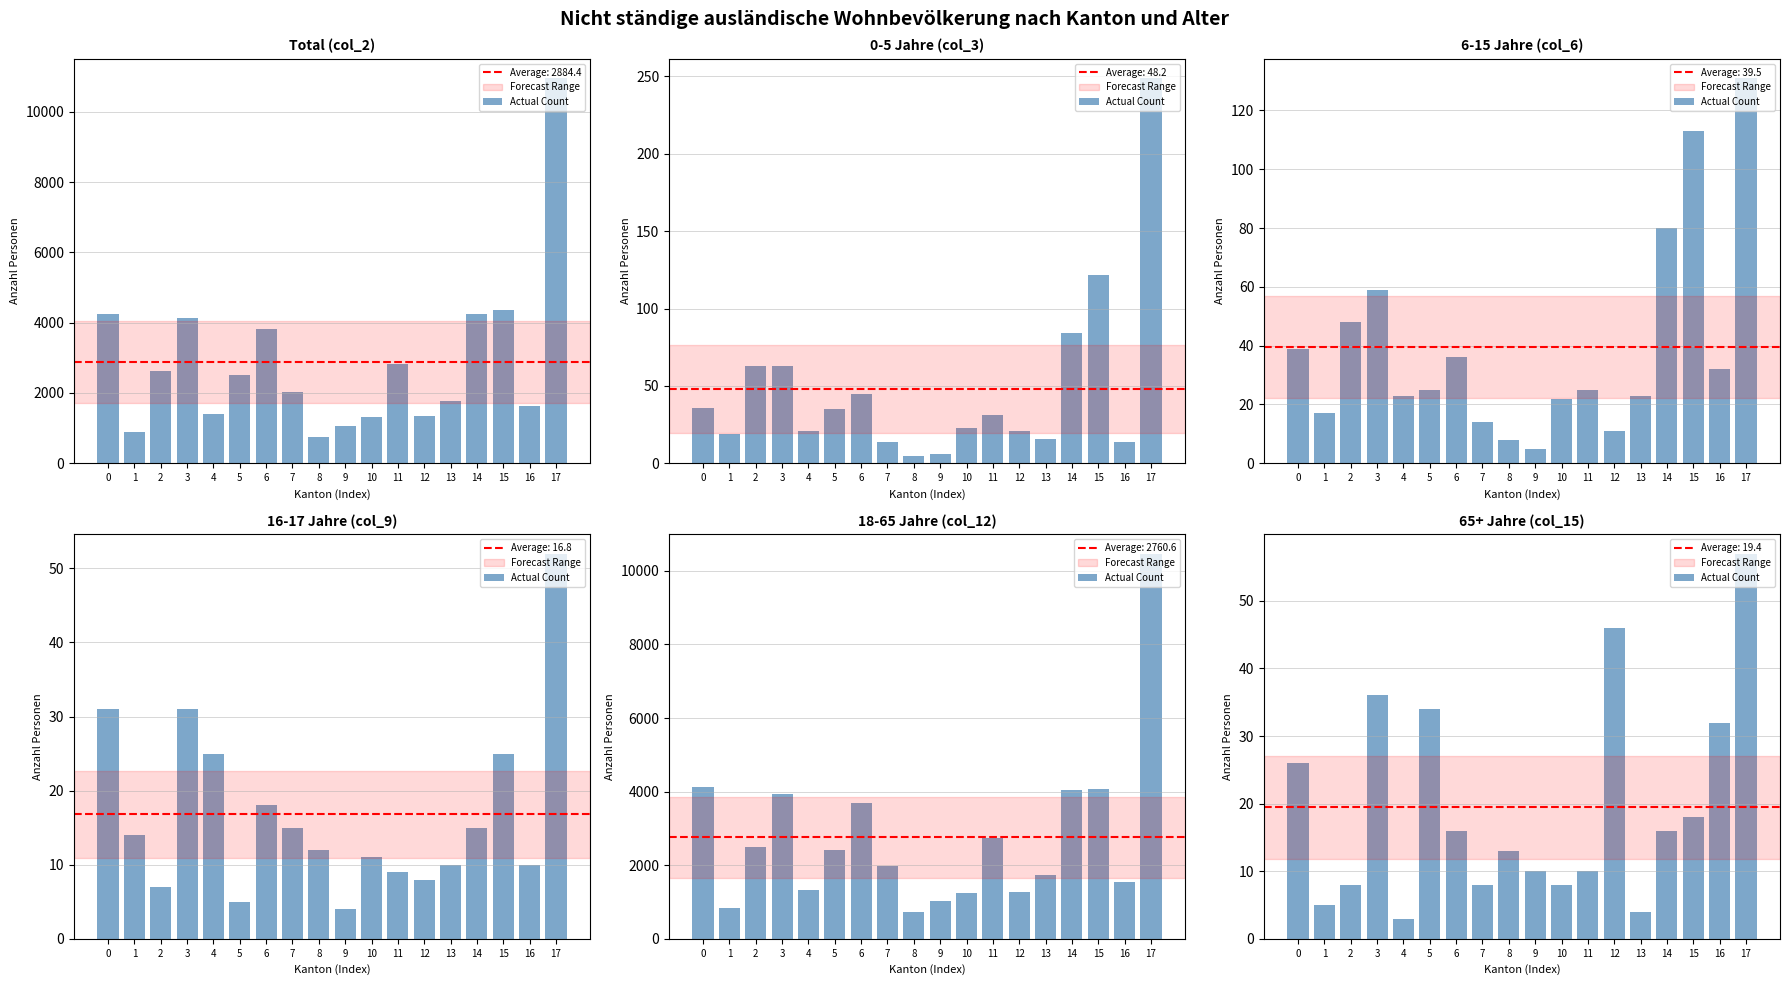

Between 6 and 14, which is larger?

6